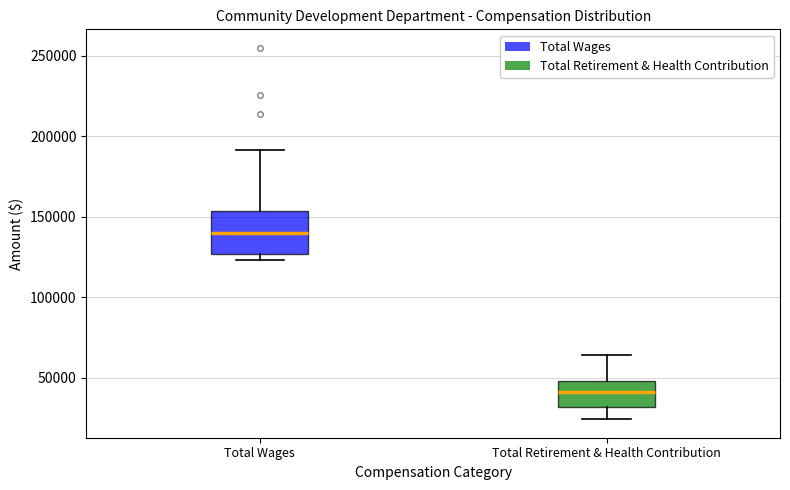

Reading left to right, transcribe this box plot: for each box, give where its median line is, the range the box spans, and where its two whiskers end, as read against the y-axis. The values are not printed on the chart, so give them approximately, as read against the axis.

Total Wages: median 140000, box 125000 to 155000, whiskers 125000 (just below the box's lower edge) to 190000
Total Retirement & Health Contribution: median 40000, box 30000 to 50000, whiskers 25000 to 65000